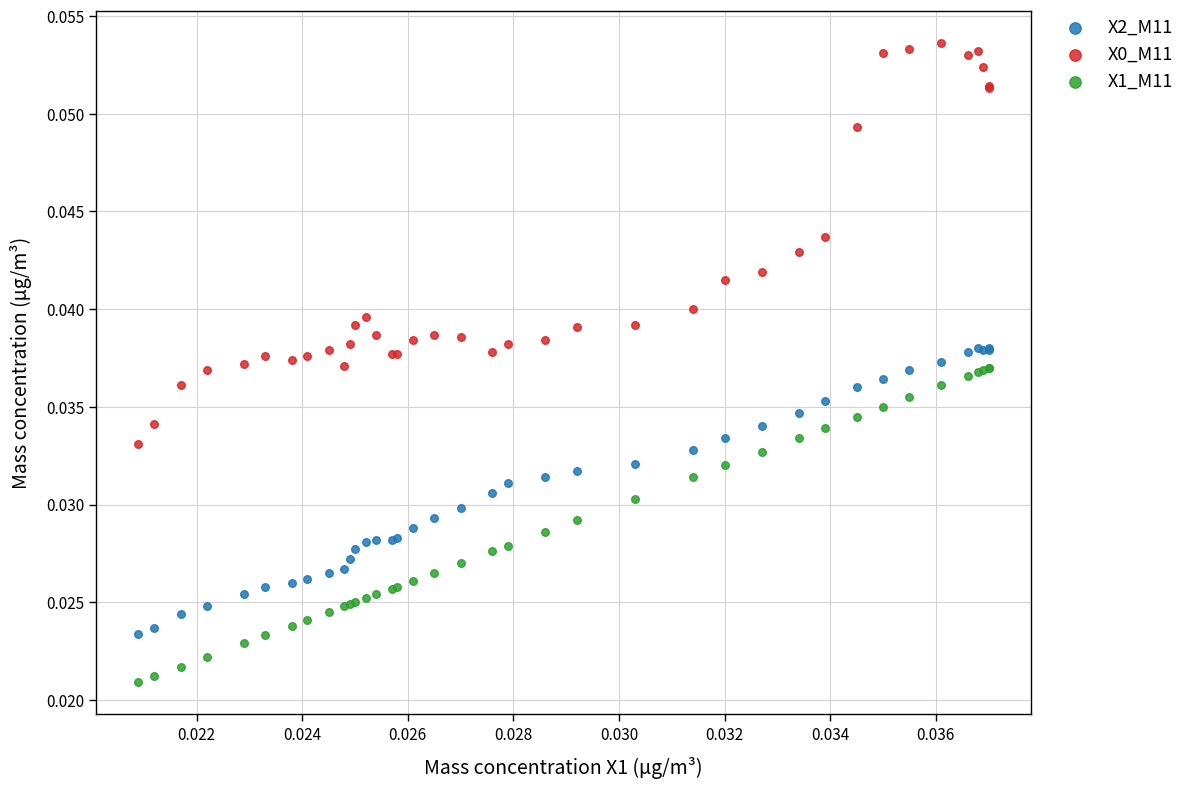

Which series contains the lowest Y value?

X1_M11